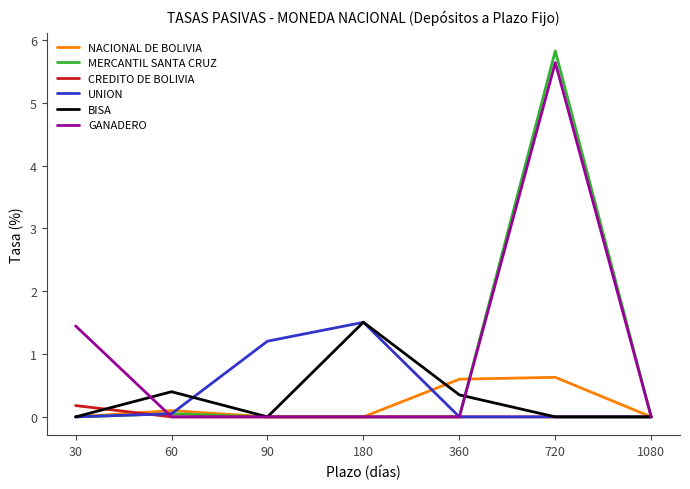

Is this an area chart (filled region under the line)?

No